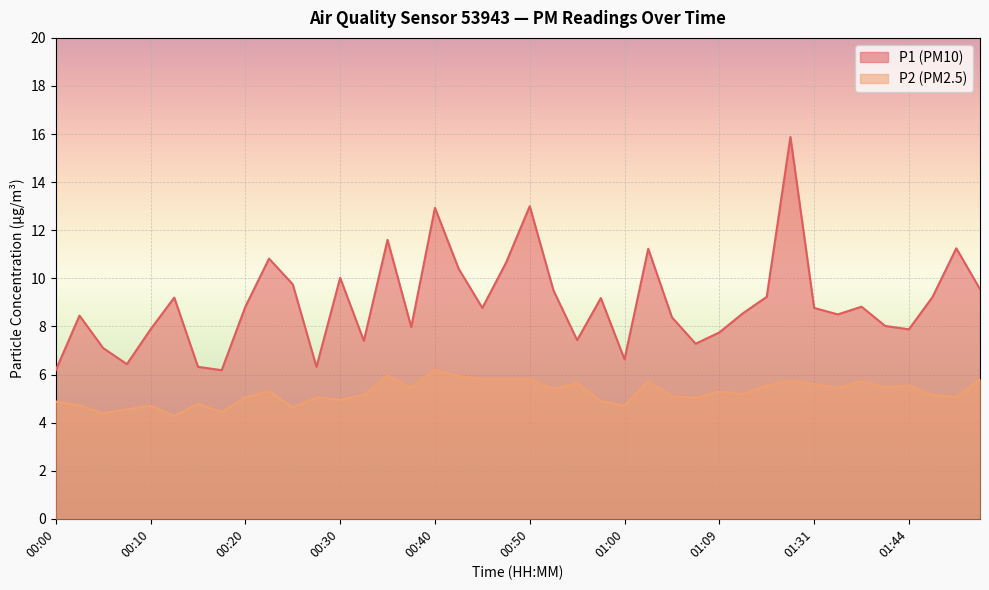

At which label is P1 closest to 11?

00:22